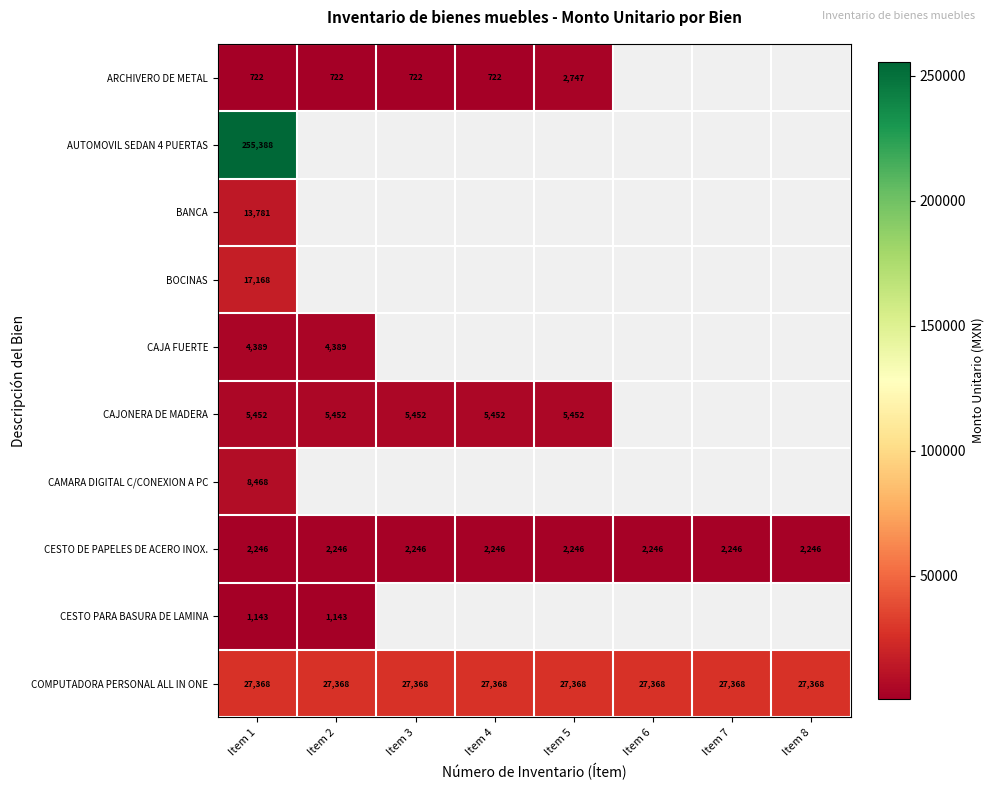

The value of CESTO DE PAPELES DE ACERO INOX. at Item 1 is 2246. True or false?

True